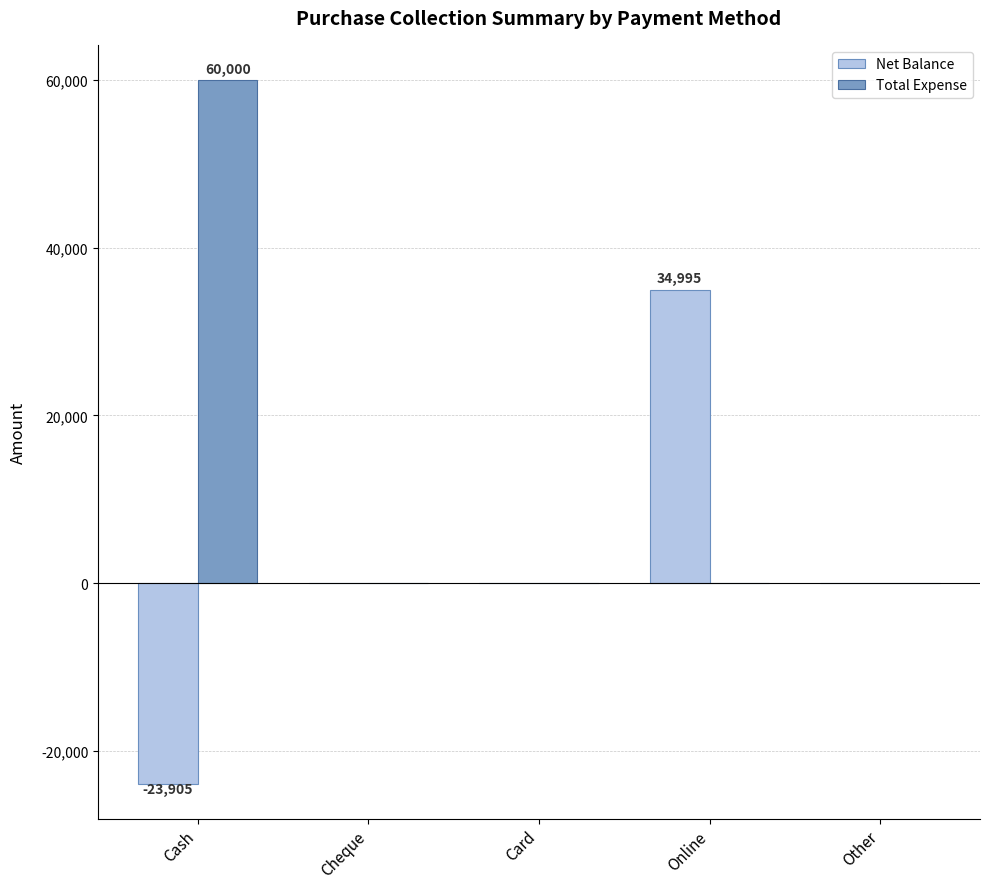

Which series changed the most between Cash and Cheque?

Total Expense